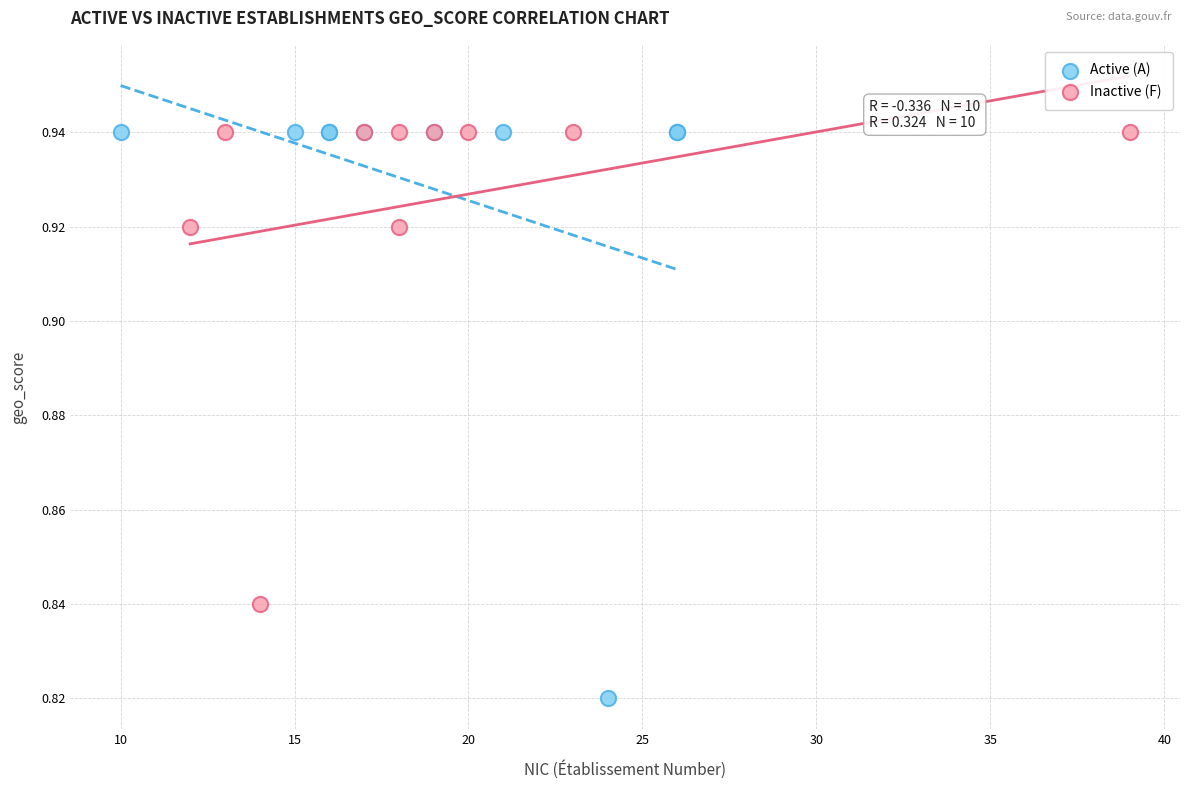

Which series reaches the minimum Y coordinate?

Active (A)